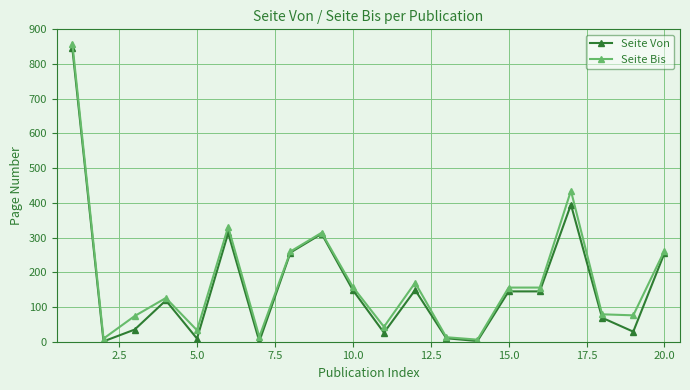

True or false: Seite Bis has more than 1 interior local peaks.

True